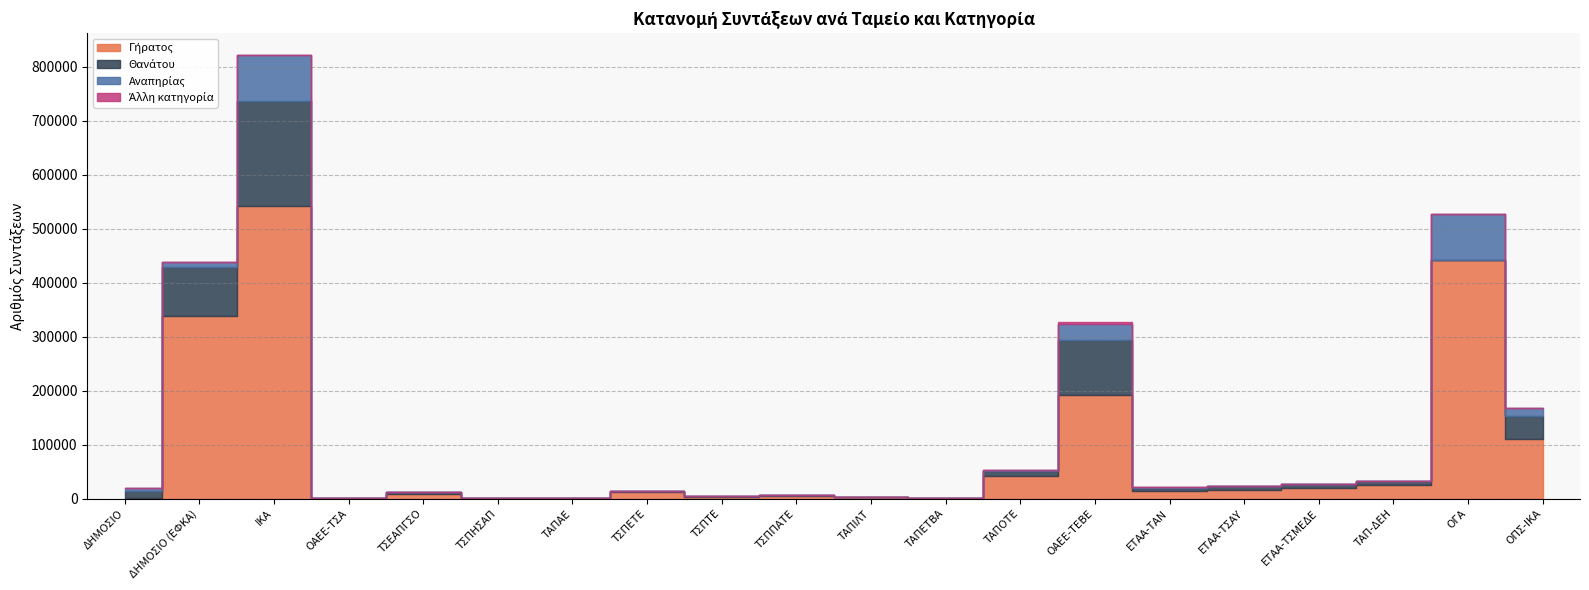

Reading left to right, transcribe all the data shown in this chart.

Γήρατος: ΔΗΜΟΣΙΟ=356	ΔΗΜΟΣΙΟ (ΕΦΚΑ)=337528	ΙΚΑ=542043	ΟΑΕΕ-ΤΣΑ=327	ΤΣΕΑΠΓΣΟ=9419	ΤΣΠΗΣΑΠ=1173	ΤΑΠΑΕ=1340	ΤΣΠΕΤΕ=12333	ΤΣΠΤΕ=3234	ΤΣΠΠΑΤΕ=5346	ΤΑΠΙΛΤ=2381	ΤΑΠΕΤΒΑ=602	ΤΑΠΟΤΕ=42758	ΟΑΕΕ-ΤΕΒΕ=192580	ΕΤΑΑ-ΤΑΝ=14629	ΕΤΑΑ-ΤΣΑΥ=16338	ΕΤΑΑ-ΤΣΜΕΔΕ=20045	ΤΑΠ-ΔΕΗ=24781	ΟΓΑ=442636	ΟΠΣ-ΙΚΑ=110636
Θανάτου: ΔΗΜΟΣΙΟ=14446	ΔΗΜΟΣΙΟ (ΕΦΚΑ)=92441	ΙΚΑ=194542	ΟΑΕΕ-ΤΣΑ=80	ΤΣΕΑΠΓΣΟ=2127	ΤΣΠΗΣΑΠ=492	ΤΑΠΑΕ=159	ΤΣΠΕΤΕ=2164	ΤΣΠΤΕ=1122	ΤΣΠΠΑΤΕ=1626	ΤΑΠΙΛΤ=396	ΤΑΠΕΤΒΑ=144	ΤΑΠΟΤΕ=9263	ΟΑΕΕ-ΤΕΒΕ=102182	ΕΤΑΑ-ΤΑΝ=5739	ΕΤΑΑ-ΤΣΑΥ=7431	ΕΤΑΑ-ΤΣΜΕΔΕ=6264	ΤΑΠ-ΔΕΗ=7855	ΟΓΑ=0	ΟΠΣ-ΙΚΑ=43318
Αναπηρίας: ΔΗΜΟΣΙΟ=4454	ΔΗΜΟΣΙΟ (ΕΦΚΑ)=8125	ΙΚΑ=84625	ΟΑΕΕ-ΤΣΑ=2	ΤΣΕΑΠΓΣΟ=763	ΤΣΠΗΣΑΠ=150	ΤΑΠΑΕ=39	ΤΣΠΕΤΕ=315	ΤΣΠΤΕ=142	ΤΣΠΠΑΤΕ=155	ΤΑΠΙΛΤ=118	ΤΑΠΕΤΒΑ=2	ΤΑΠΟΤΕ=1266	ΟΑΕΕ-ΤΕΒΕ=28380	ΕΤΑΑ-ΤΑΝ=691	ΕΤΑΑ-ΤΣΑΥ=404	ΕΤΑΑ-ΤΣΜΕΔΕ=1210	ΤΑΠ-ΔΕΗ=806	ΟΓΑ=85482	ΟΠΣ-ΙΚΑ=13356
Άλλη κατηγορία: ΔΗΜΟΣΙΟ=0	ΔΗΜΟΣΙΟ (ΕΦΚΑ)=0	ΙΚΑ=0	ΟΑΕΕ-ΤΣΑ=0	ΤΣΕΑΠΓΣΟ=0	ΤΣΠΗΣΑΠ=0	ΤΑΠΑΕ=10	ΤΣΠΕΤΕ=0	ΤΣΠΤΕ=0	ΤΣΠΠΑΤΕ=56	ΤΑΠΙΛΤ=0	ΤΑΠΕΤΒΑ=5	ΤΑΠΟΤΕ=355	ΟΑΕΕ-ΤΕΒΕ=3372	ΕΤΑΑ-ΤΑΝ=0	ΕΤΑΑ-ΤΣΑΥ=157	ΕΤΑΑ-ΤΣΜΕΔΕ=0	ΤΑΠ-ΔΕΗ=0	ΟΓΑ=0	ΟΠΣ-ΙΚΑ=400